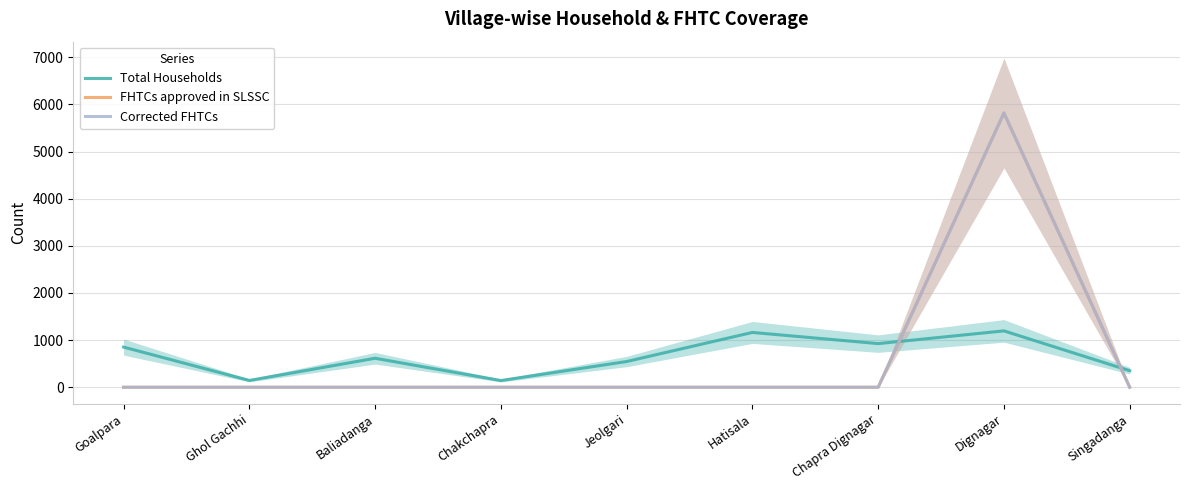

At how many categories does at least one series exceed 3261?

1